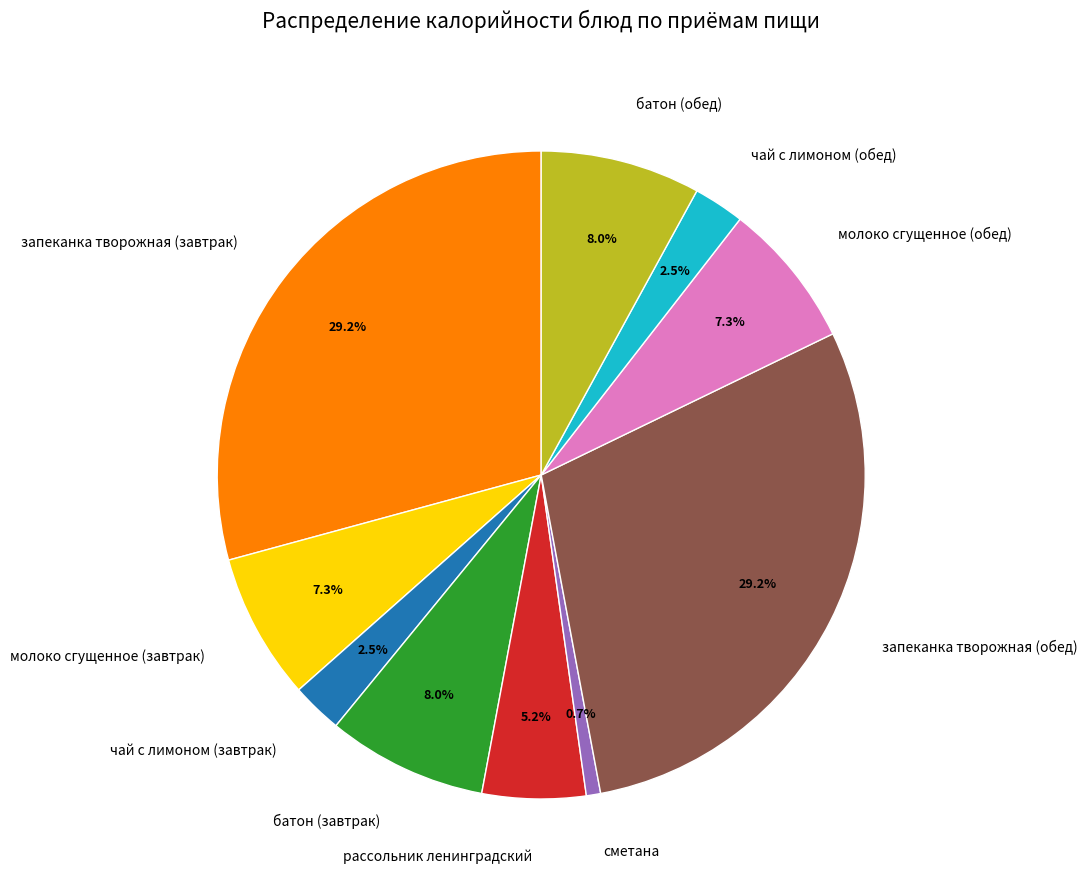

To the nearest percent, what is the difference between the запеканка творожная (обед) and батон (завтрак) slice percentages?

21%